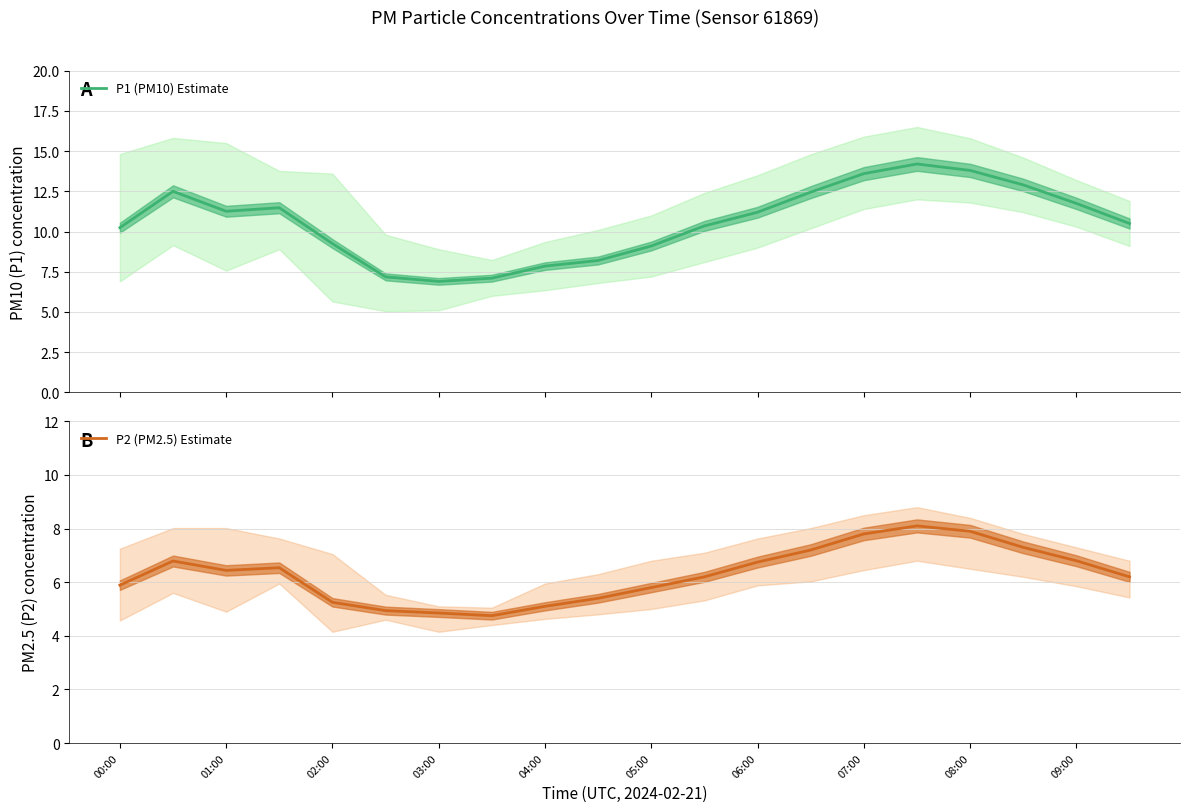

How many lines are shown in the chart?

2